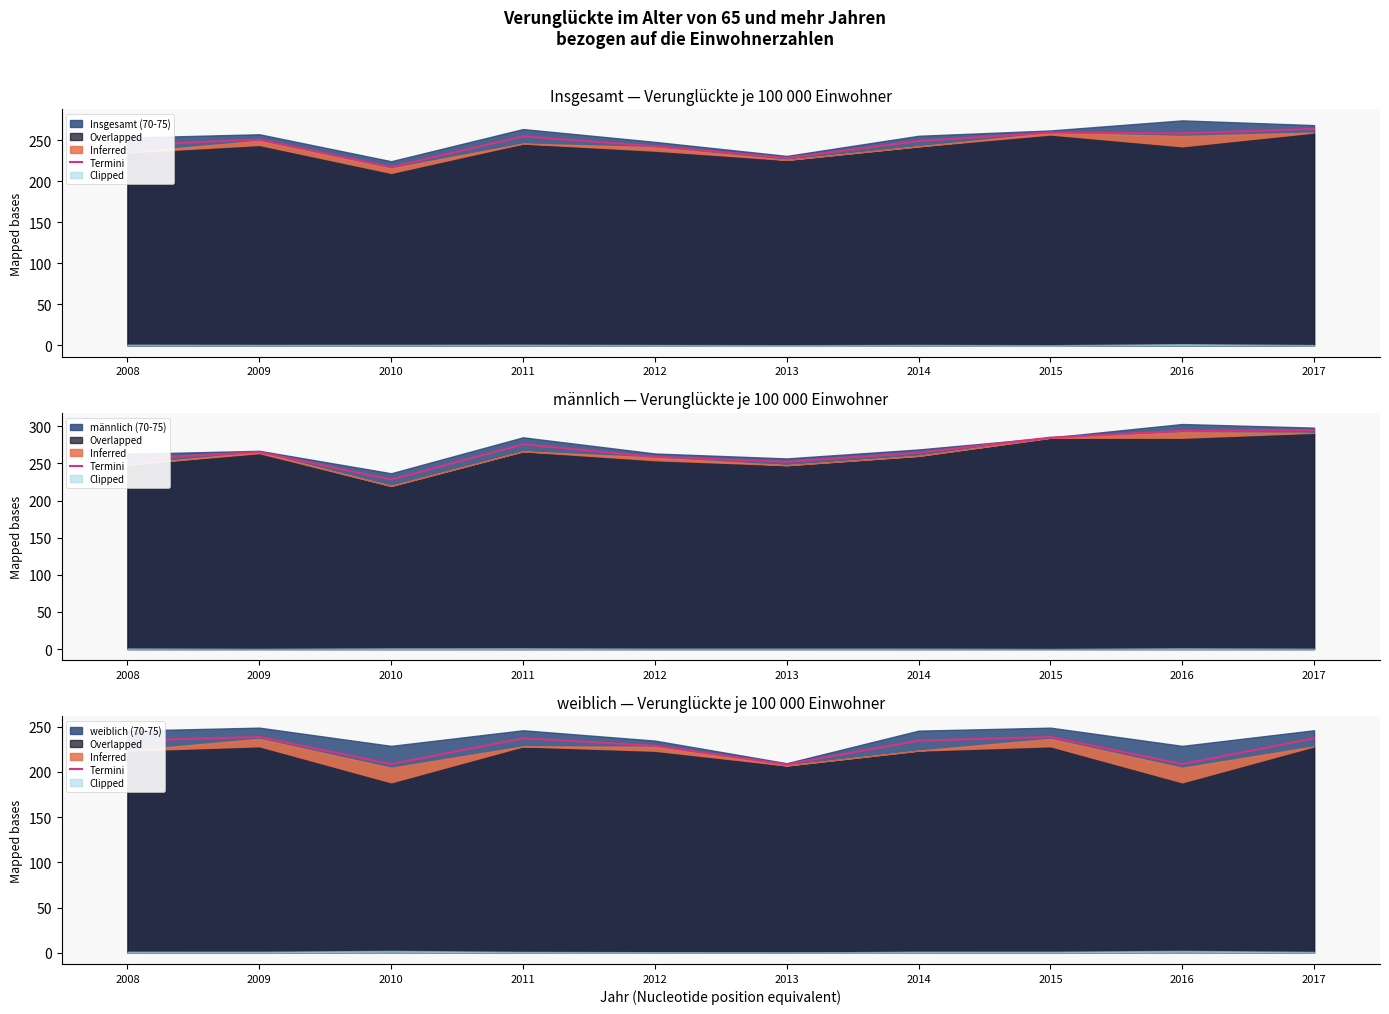

True or false: the data shows 339.0 at 2010.

False